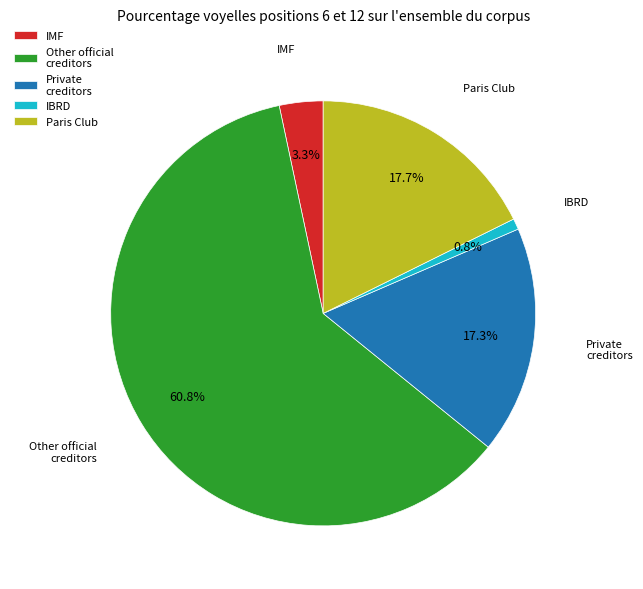

What is the ratio of the value at Paris Club to the value at IBRD?

21.4